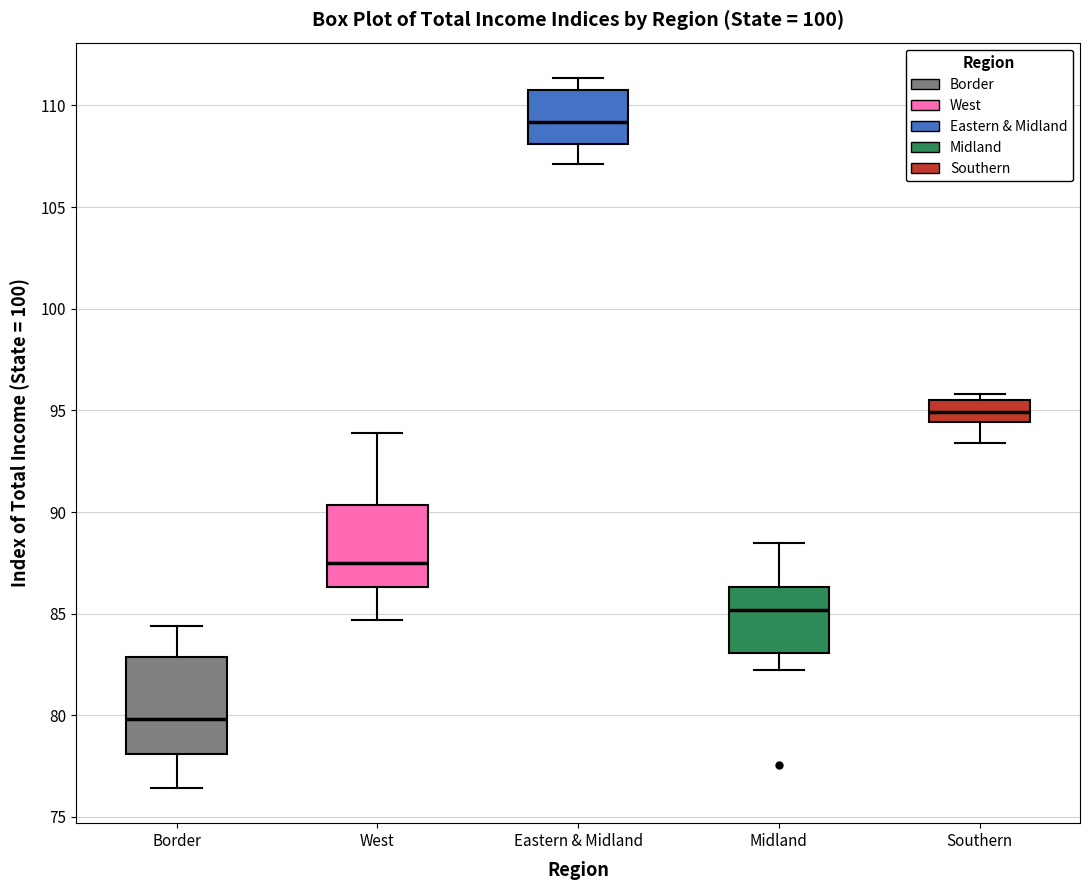

Reading left to right, transcribe this box plot: for each box, give where its median line is, the range the box spans, and where its two whiskers end, as read against the y-axis. The values are not printed on the chart, so give them approximately, as read against the axis.

Border: median 80.0, box 78.0 to 83.0, whiskers 76.5 to 84.5
West: median 87.5, box 86.5 to 90.5, whiskers 84.5 to 94.0
Eastern & Midland: median 109.0, box 108.0 to 111.0, whiskers 107.0 to 111.5
Midland: median 85.0, box 83.0 to 86.5, whiskers 82.0 to 88.5
Southern: median 95.0, box 94.5 to 95.5, whiskers 93.5 to 96.0